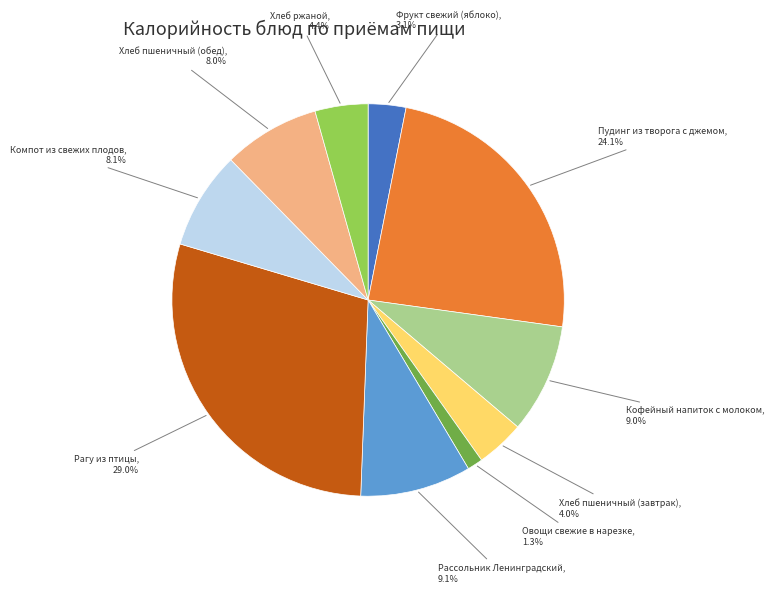

Is there any slice that represents more than half of the pie?

No